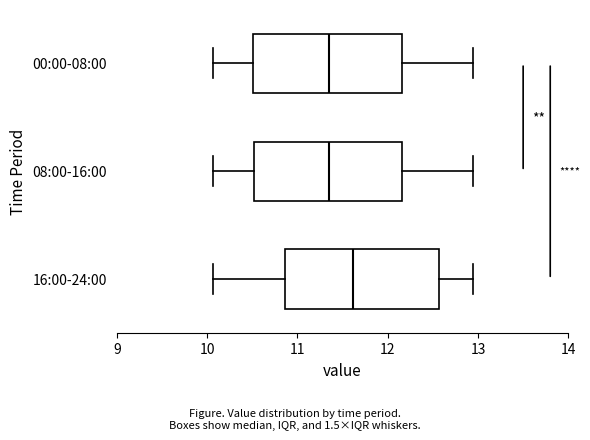

Reading bottom to top, transcribe this box plot: for each box, give where its median line is, the range the box spans, and where its two whiskers end, as read against the x-axis. The values are not printed on the chart, so give them approximately, as read against the axis.

16:00-24:00: median 11.6, box 10.9 to 12.6, whiskers 10.1 to 13.0
08:00-16:00: median 11.4, box 10.5 to 12.2, whiskers 10.1 to 13.0
00:00-08:00: median 11.4, box 10.5 to 12.2, whiskers 10.1 to 13.0